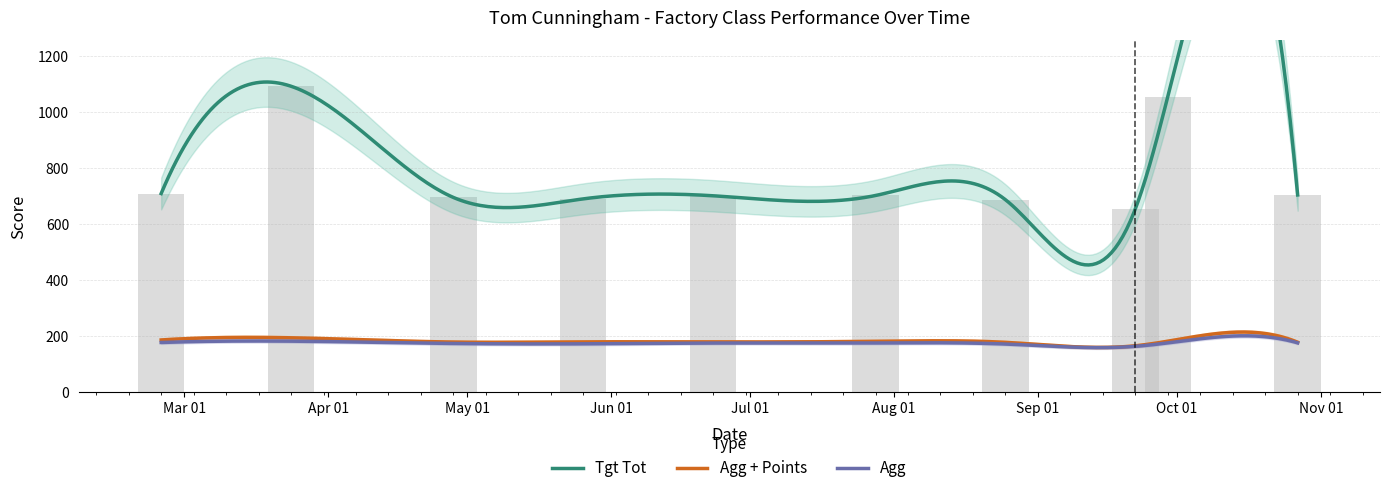

Reading left to right, what are all the values shown in this chart?

Tgt Tot: 0=709.0	1=1092.0	2=695.0	3=690.0	4=701.0	5=702.0	6=687.0	7=654.0	8=1055.0	9=704.0
Agg: 0=177.2	1=182.0	2=173.8	3=172.5	4=175.2	5=175.5	6=171.8	7=163.5	8=175.8	9=176.0
Agg + Points: 0=186.2	1=194.0	2=178.8	3=179.5	4=179.2	5=181.5	6=177.8	7=165.5	8=181.8	9=178.0